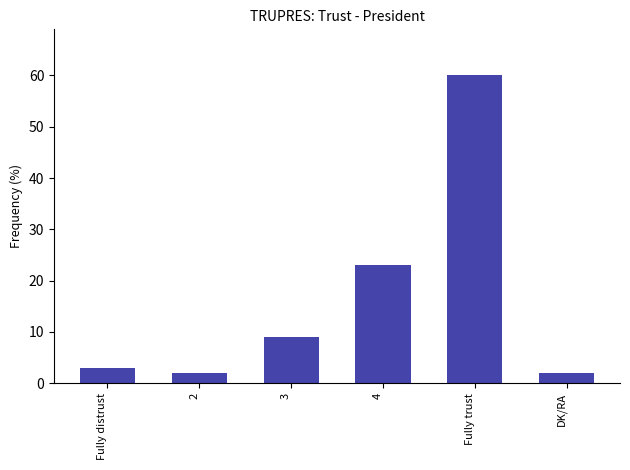

The chart shows a value of 2 at DK/RA. True or false?

True